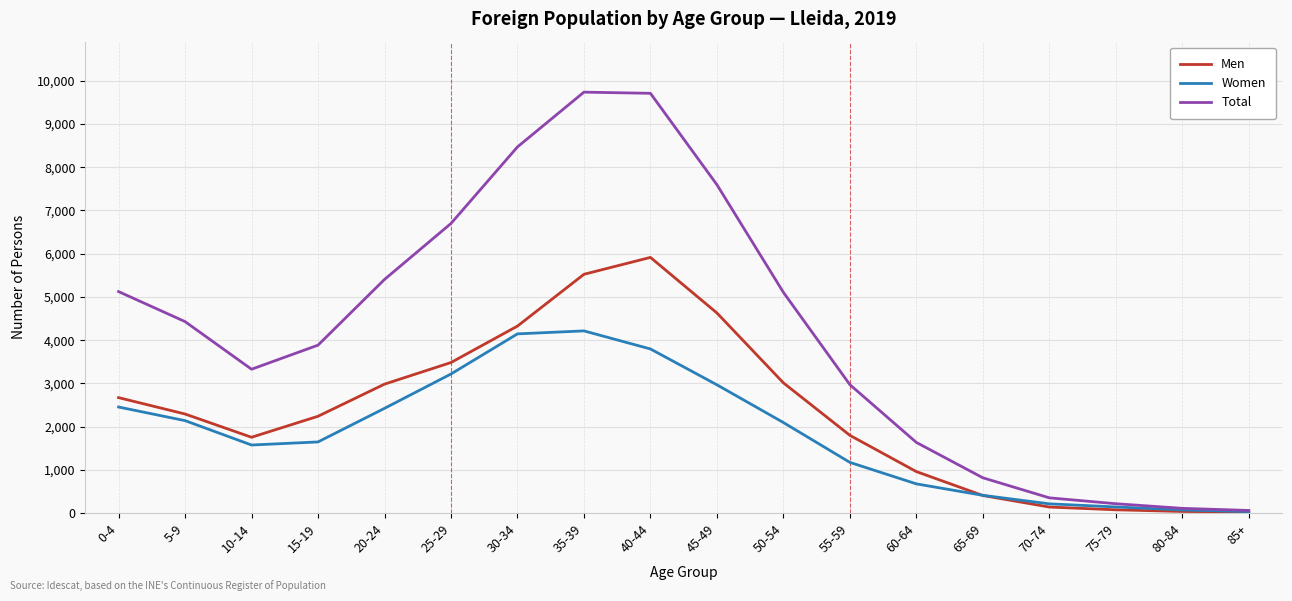

Is the value of Women at 40-44 greater than the value of Total at 40-44?

No